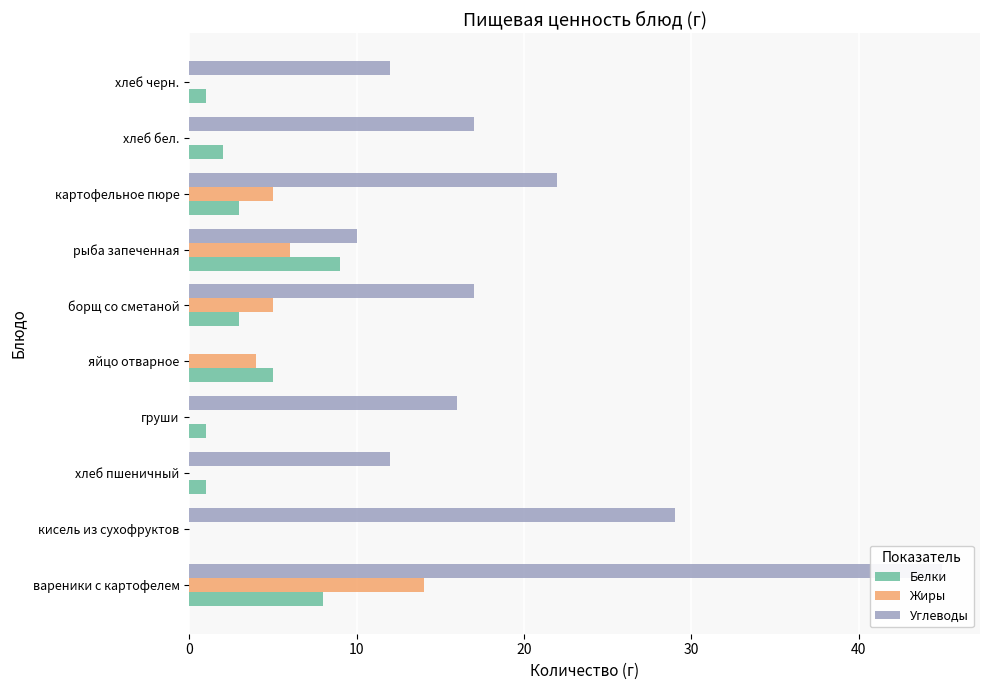

Rank the series at картофельное пюре from highest to lowest value.

Углеводы, Жиры, Белки